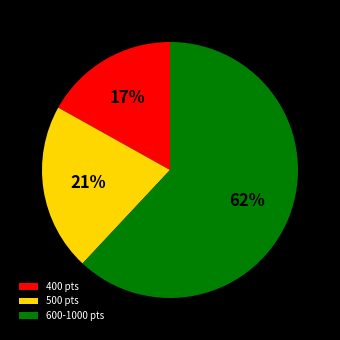

Count the number of slices in the pie.

3